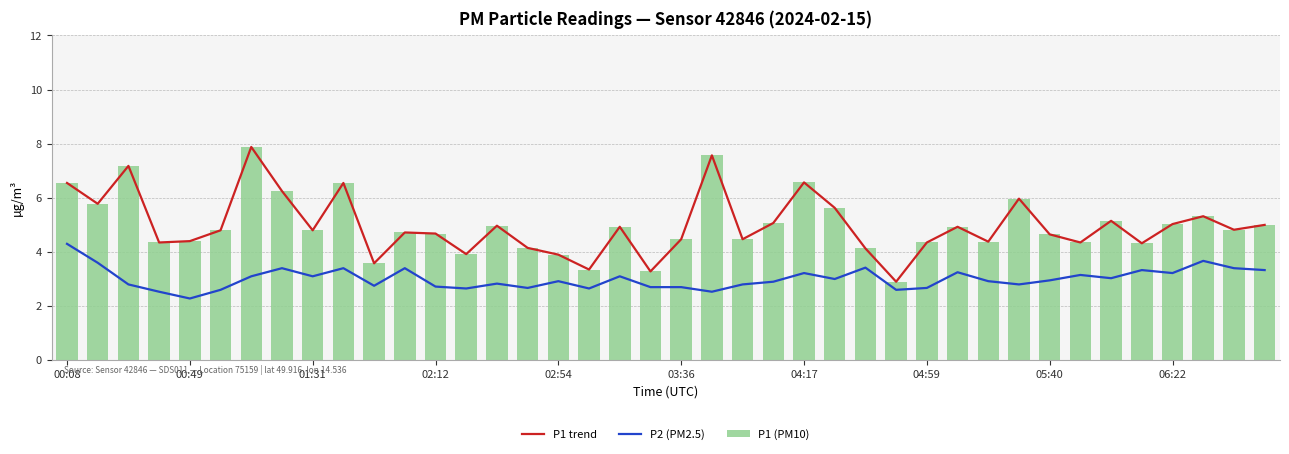

The P1 (PM10) series shows 7.1 at 06:22. True or false?

False